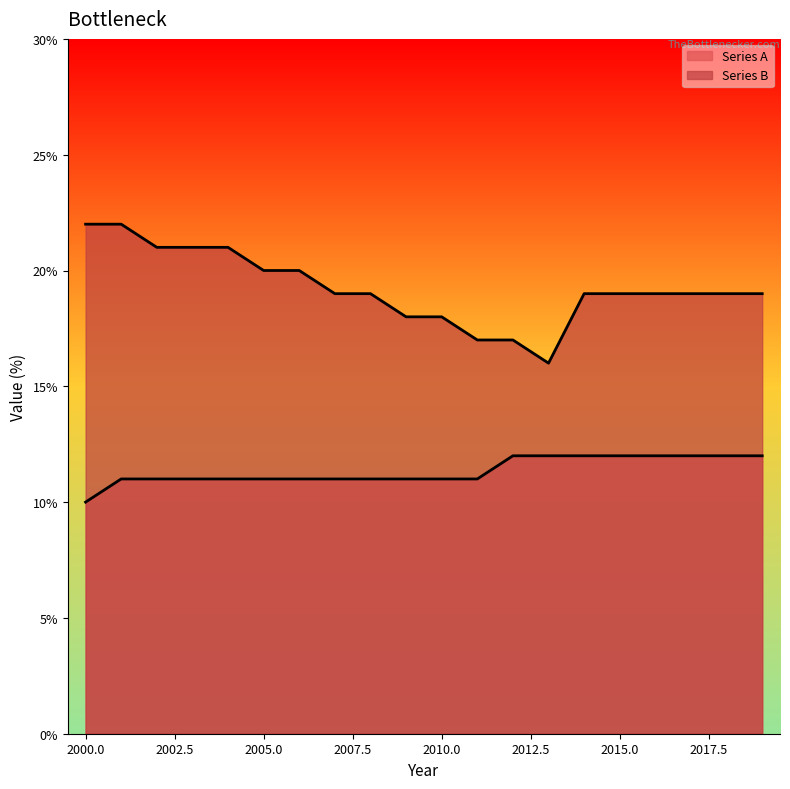

What is the total value across all series at 2009?

29